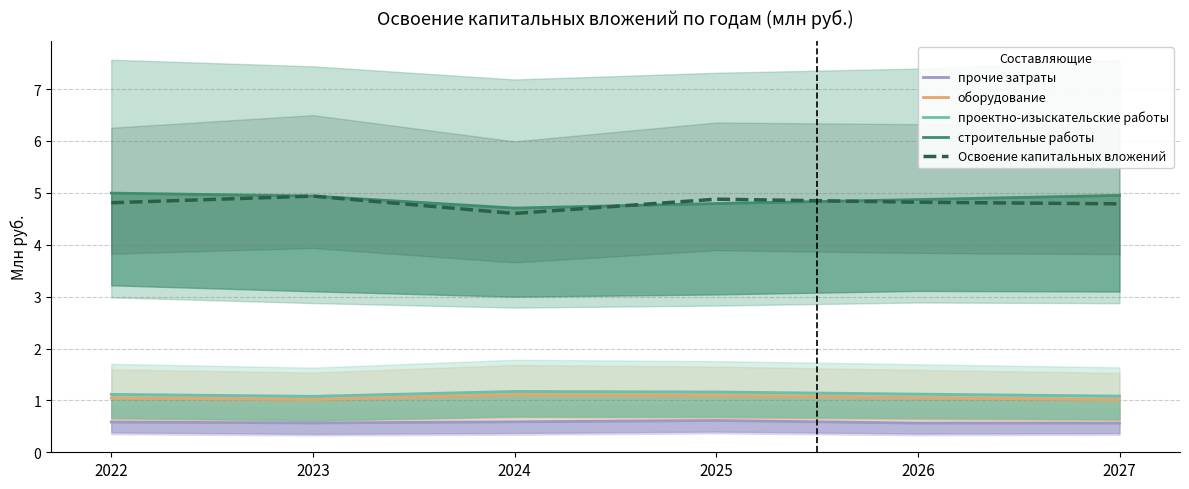

Rank the series at 2024 from highest to lowest value.

строительные работы, Освоение капитальных вложений, проектно-изыскательские работы, оборудование, прочие затраты